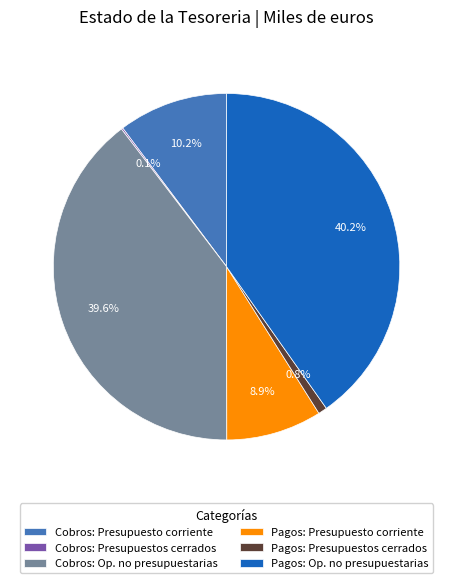

Which slice is the largest?

Pagos: Op. no presupuestarias